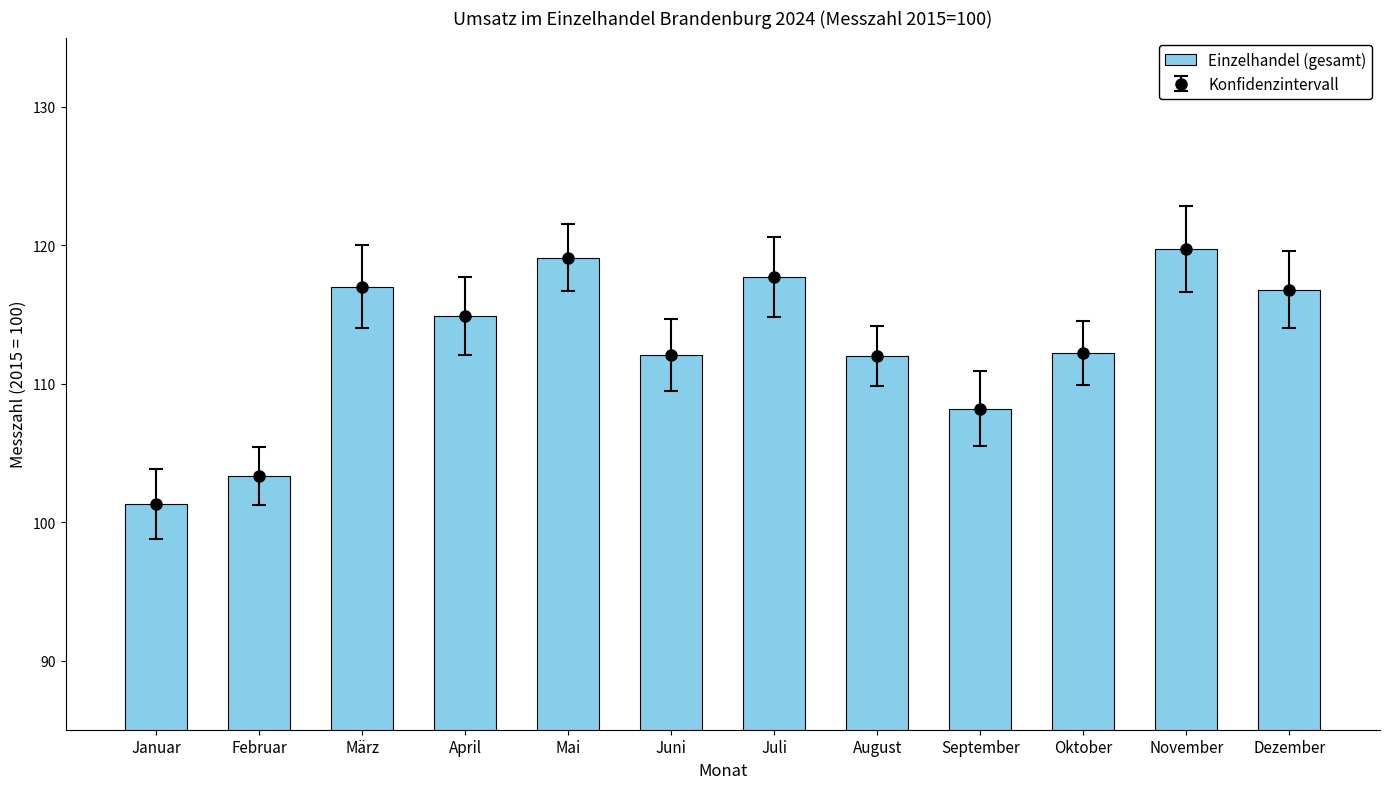

True or false: the data shows 158.6 at Juli.

False